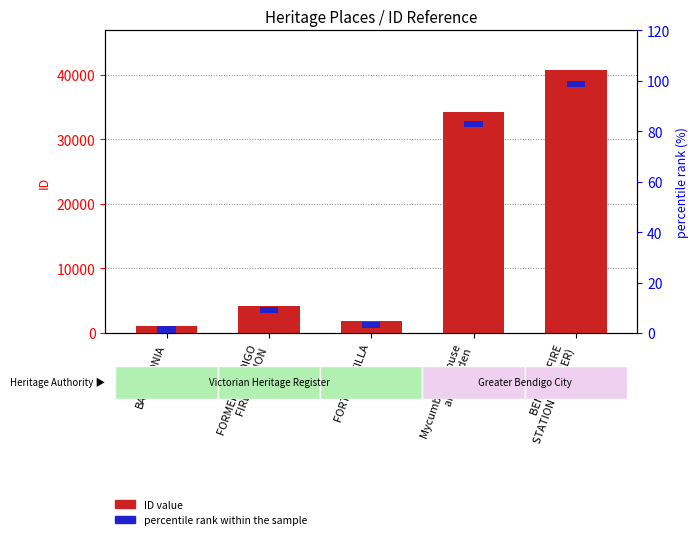

What is the sum of the ID value values at Mycumbene House
and Garden and BENDIGO FIRE
STATION (FORMER)?

74988.0